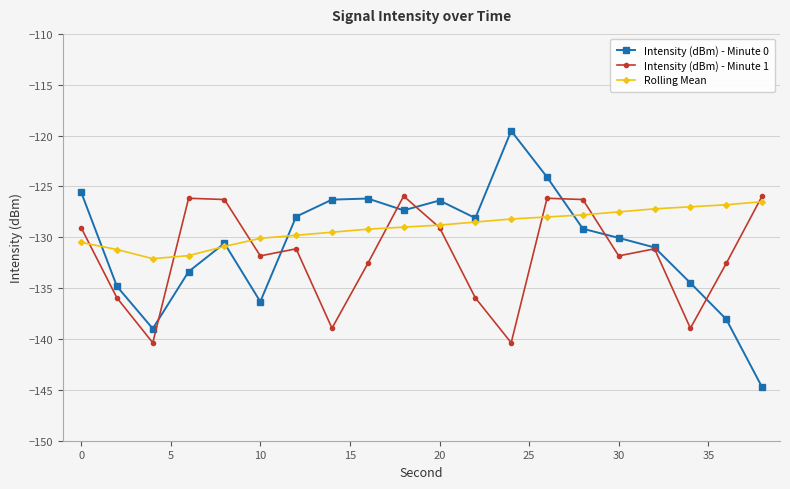

Which series has the widest spread of values?

Intensity (dBm) - Minute 0